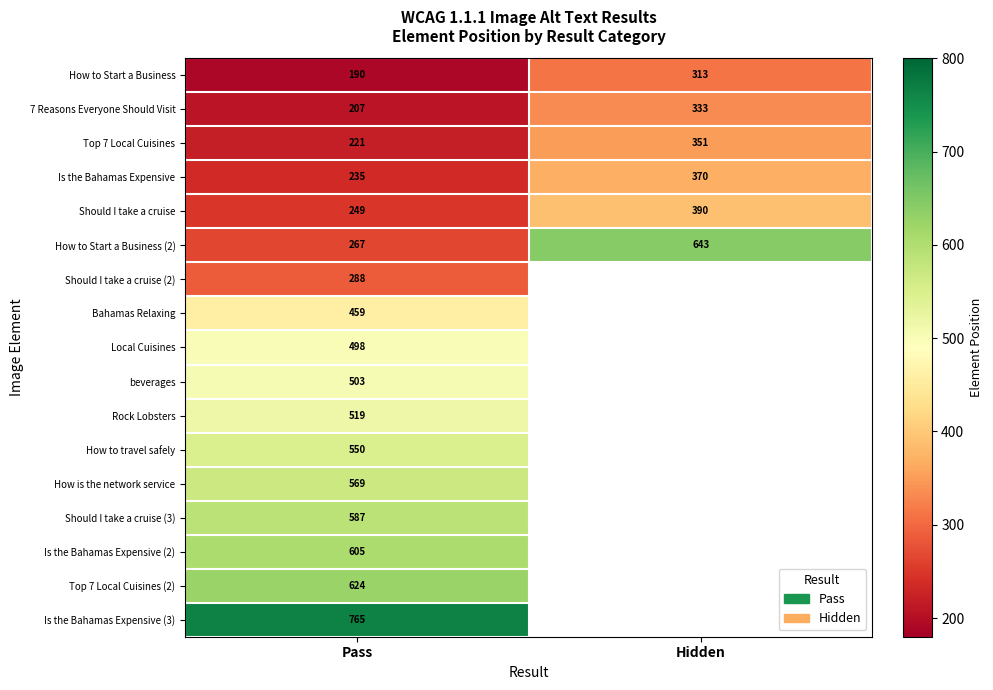

Read the Top 7 Local Cuisines value at Hidden, to the nearest 50.

350